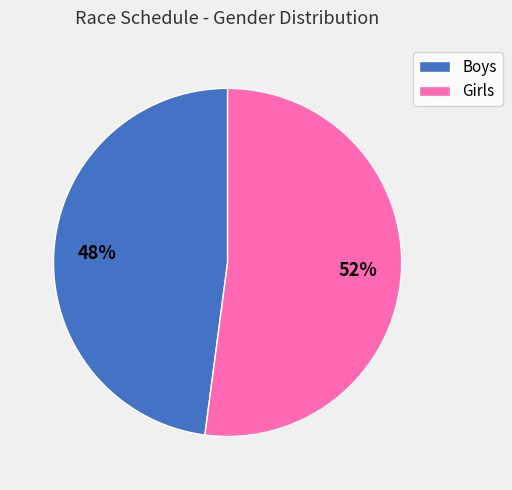

Count the number of slices in the pie.

2